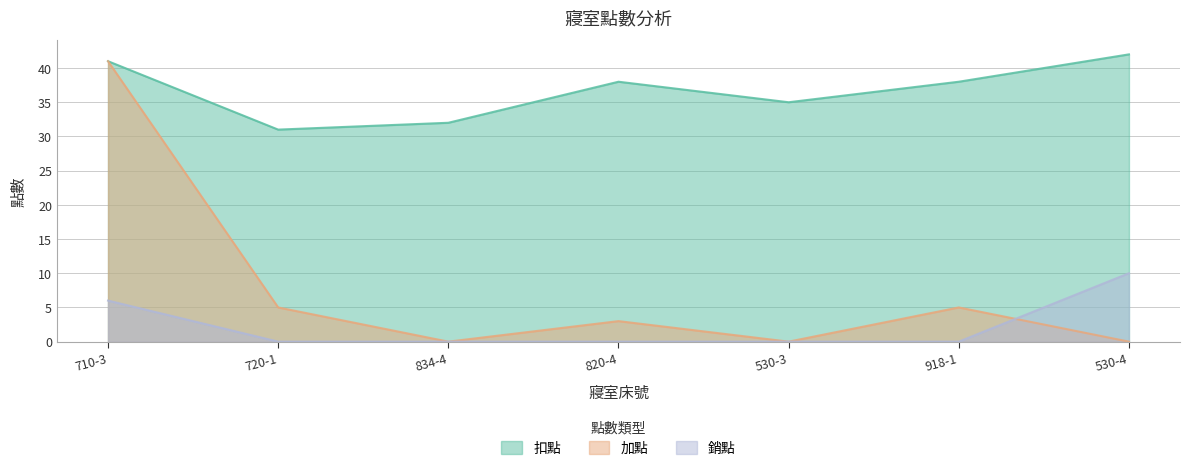

Where is 加點 nearest to the value 20?

720-1